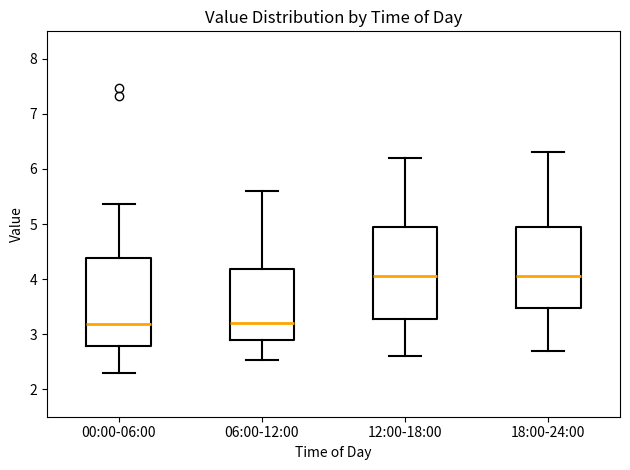

Where is the lower edge of the box for 00:00-06:00 on the y-axis? The values are not printed on the chart, so give them approximately, as read against the axis.

2.8